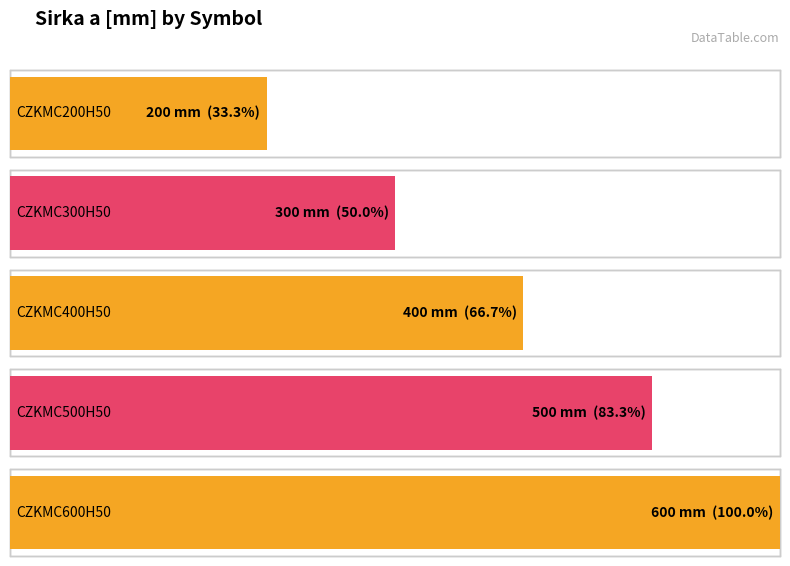

Which category has the lowest value across all series?

CZKMC200H50